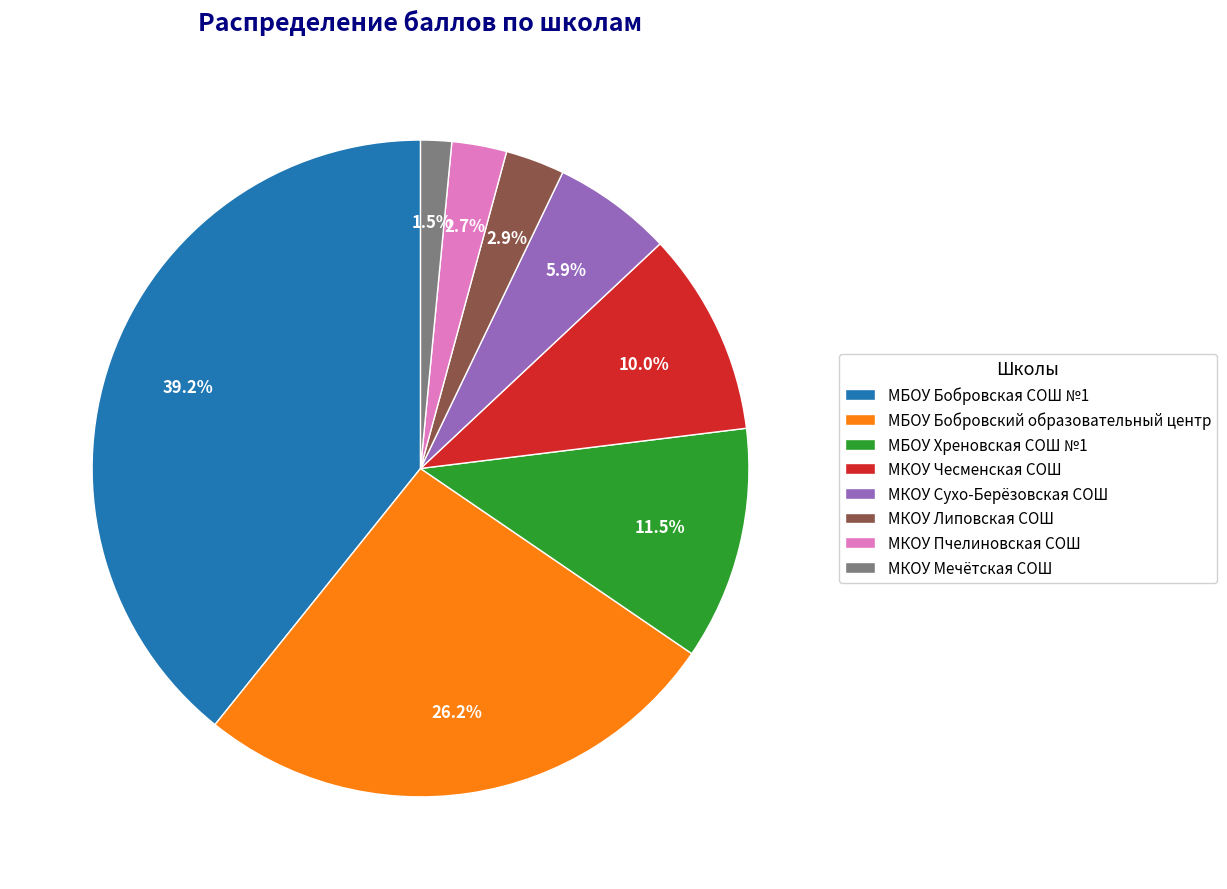

How much of the chart is everything except МКОУ Липовская СОШ?

97.1%